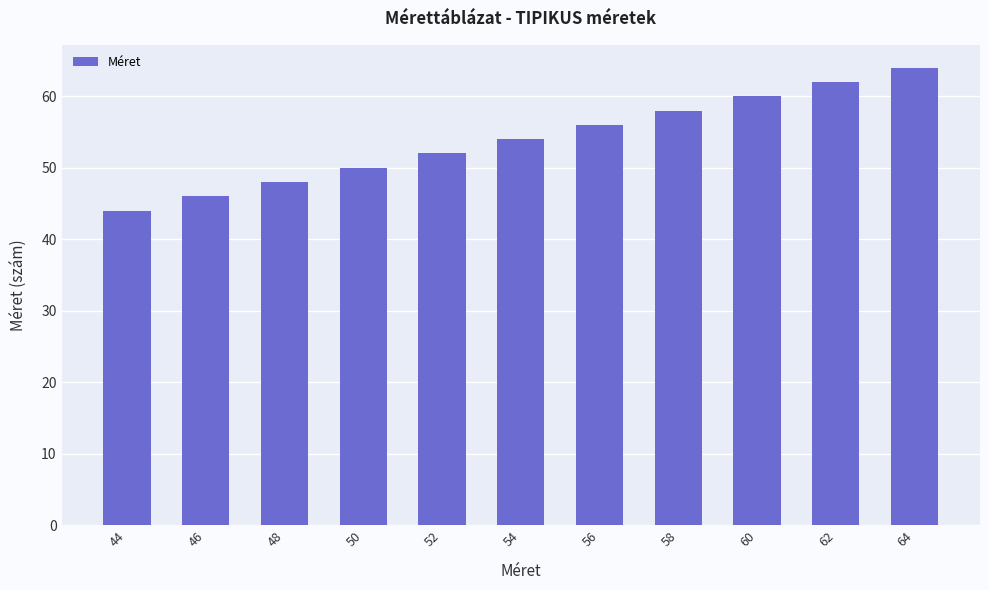

How many bars are there in total?

11